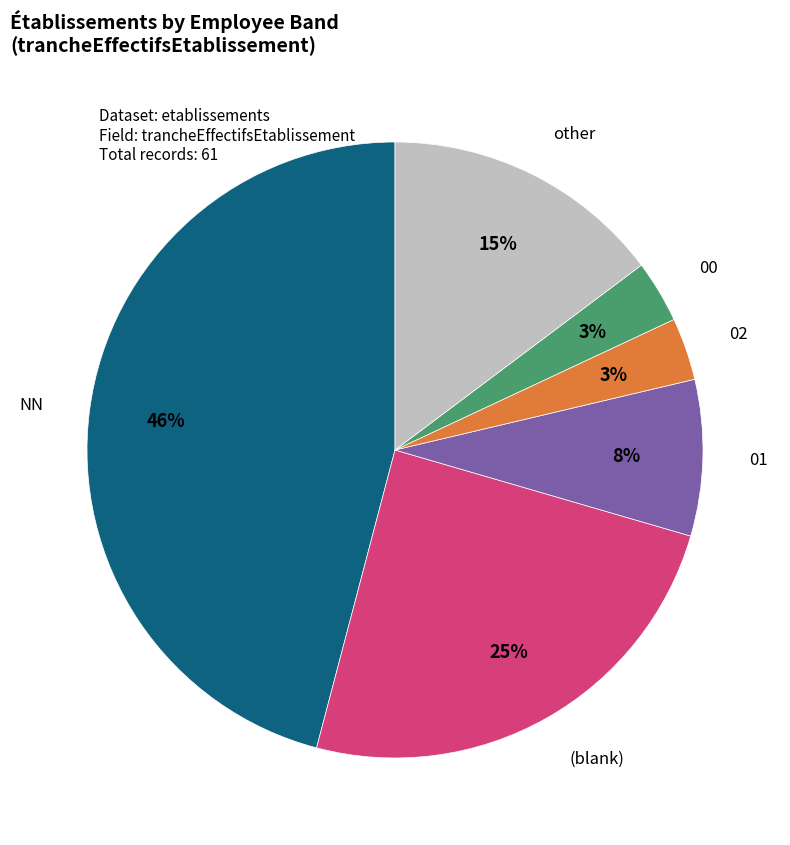

To the nearest percent, what percentage of the pie is 01?

8%